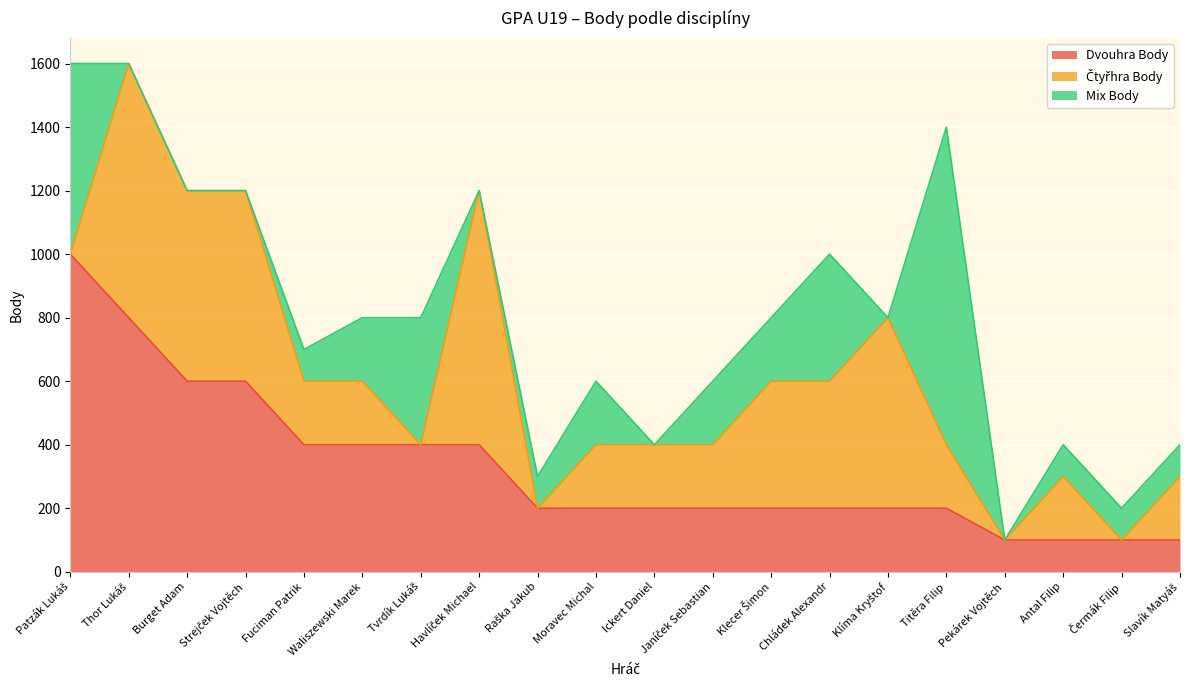

Is the value of Dvouhra Body at Tvrdík Lukáš greater than the value of Mix Body at Fuciman Patrik?

Yes